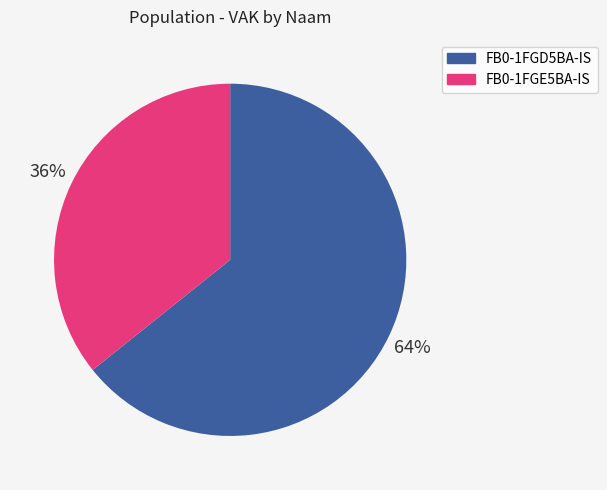

To the nearest percent, what is the combined percentage of FB0-1FGE5BA-IS and FB0-1FGD5BA-IS?

100%